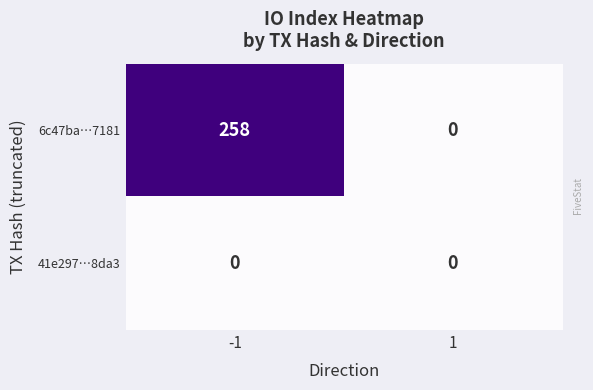

True or false: 6c47ba…7181 has a value of 0 at 1.

True